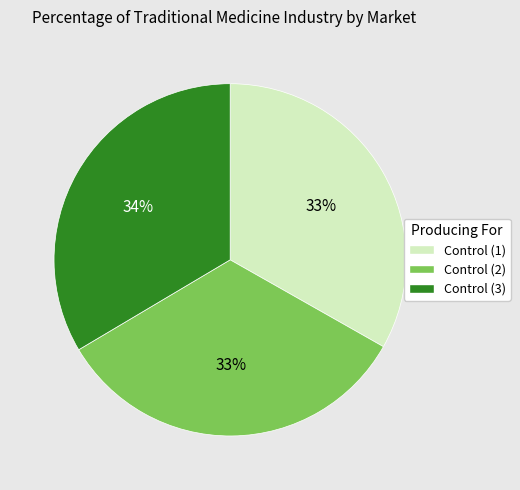

How many slices are in this pie chart?

3